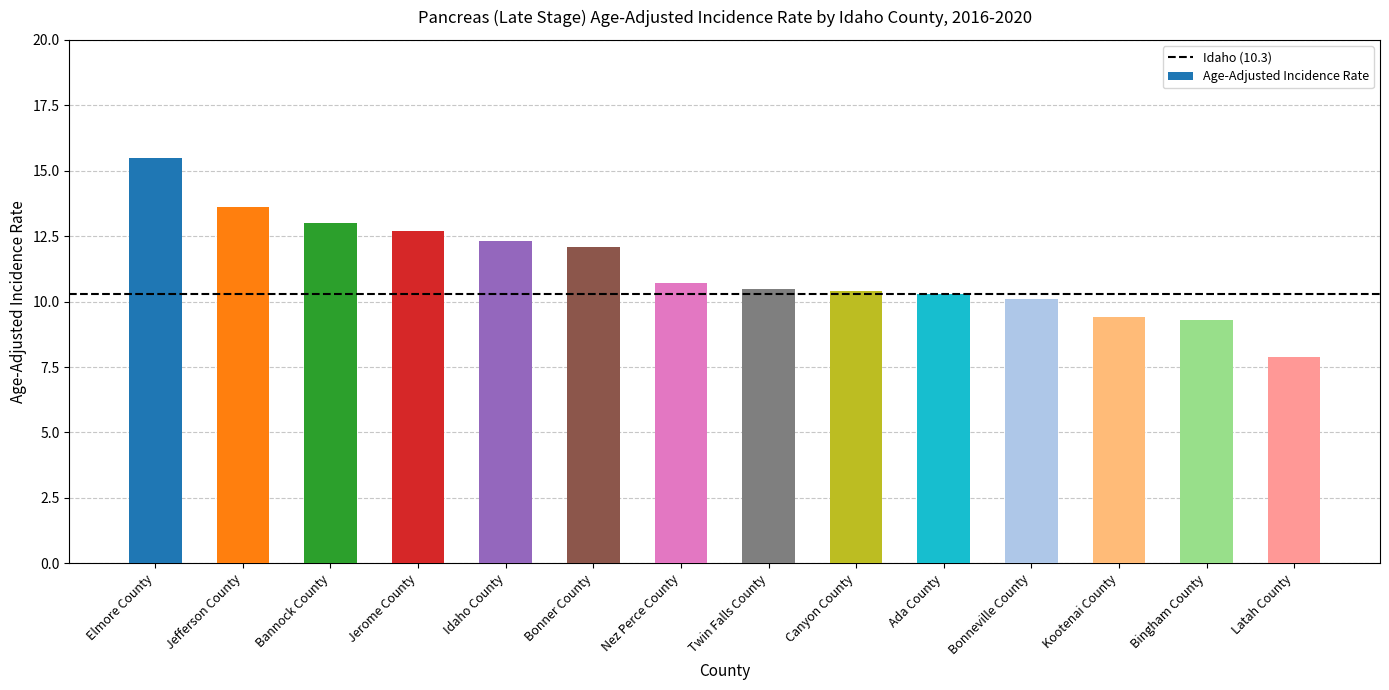

Reading left to right, list all the values displayed in this chart.

Elmore County=15.5	Jefferson County=13.6	Bannock County=13.0	Jerome County=12.7	Idaho County=12.3	Bonner County=12.1	Nez Perce County=10.7	Twin Falls County=10.5	Canyon County=10.4	Ada County=10.3	Bonneville County=10.1	Kootenai County=9.4	Bingham County=9.3	Latah County=7.9